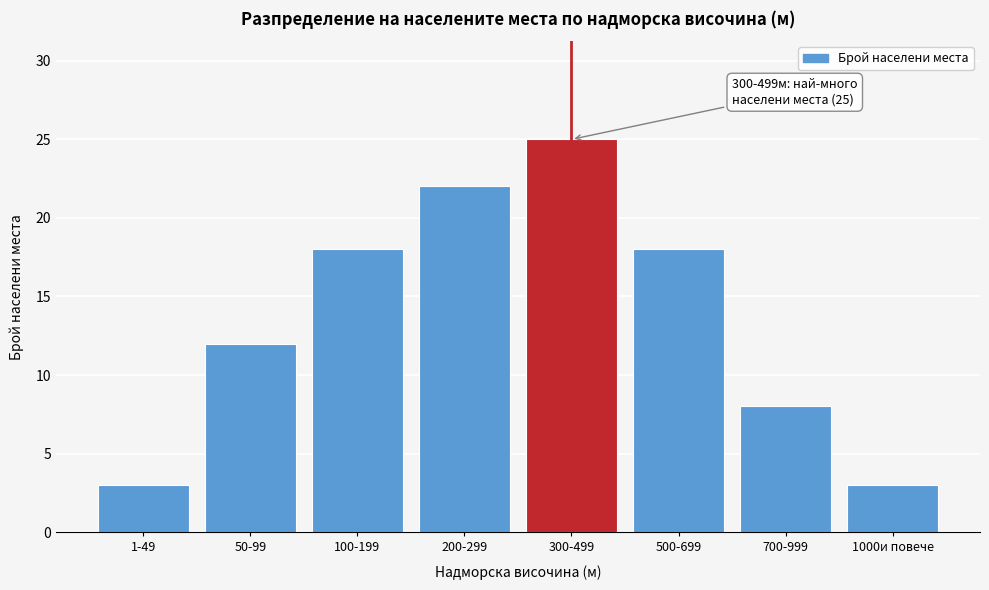

Reading left to right, extract all data points from this chart.

3	12	18	22	25	18	8	3